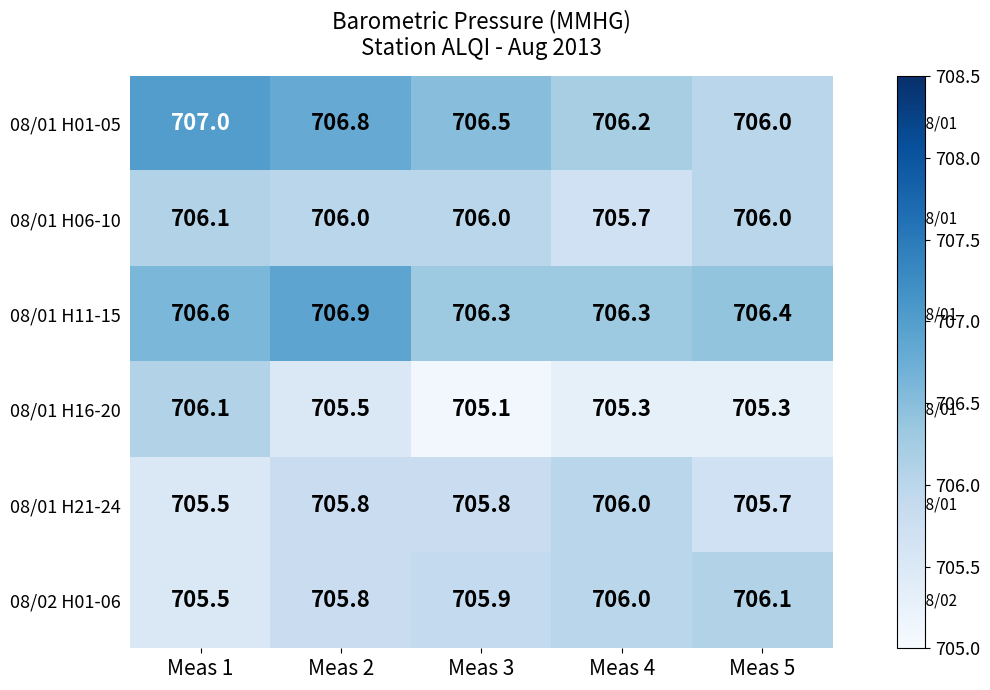

What is the difference between the maximum and minimum values in the 08/01 H01-05 series?

1.0